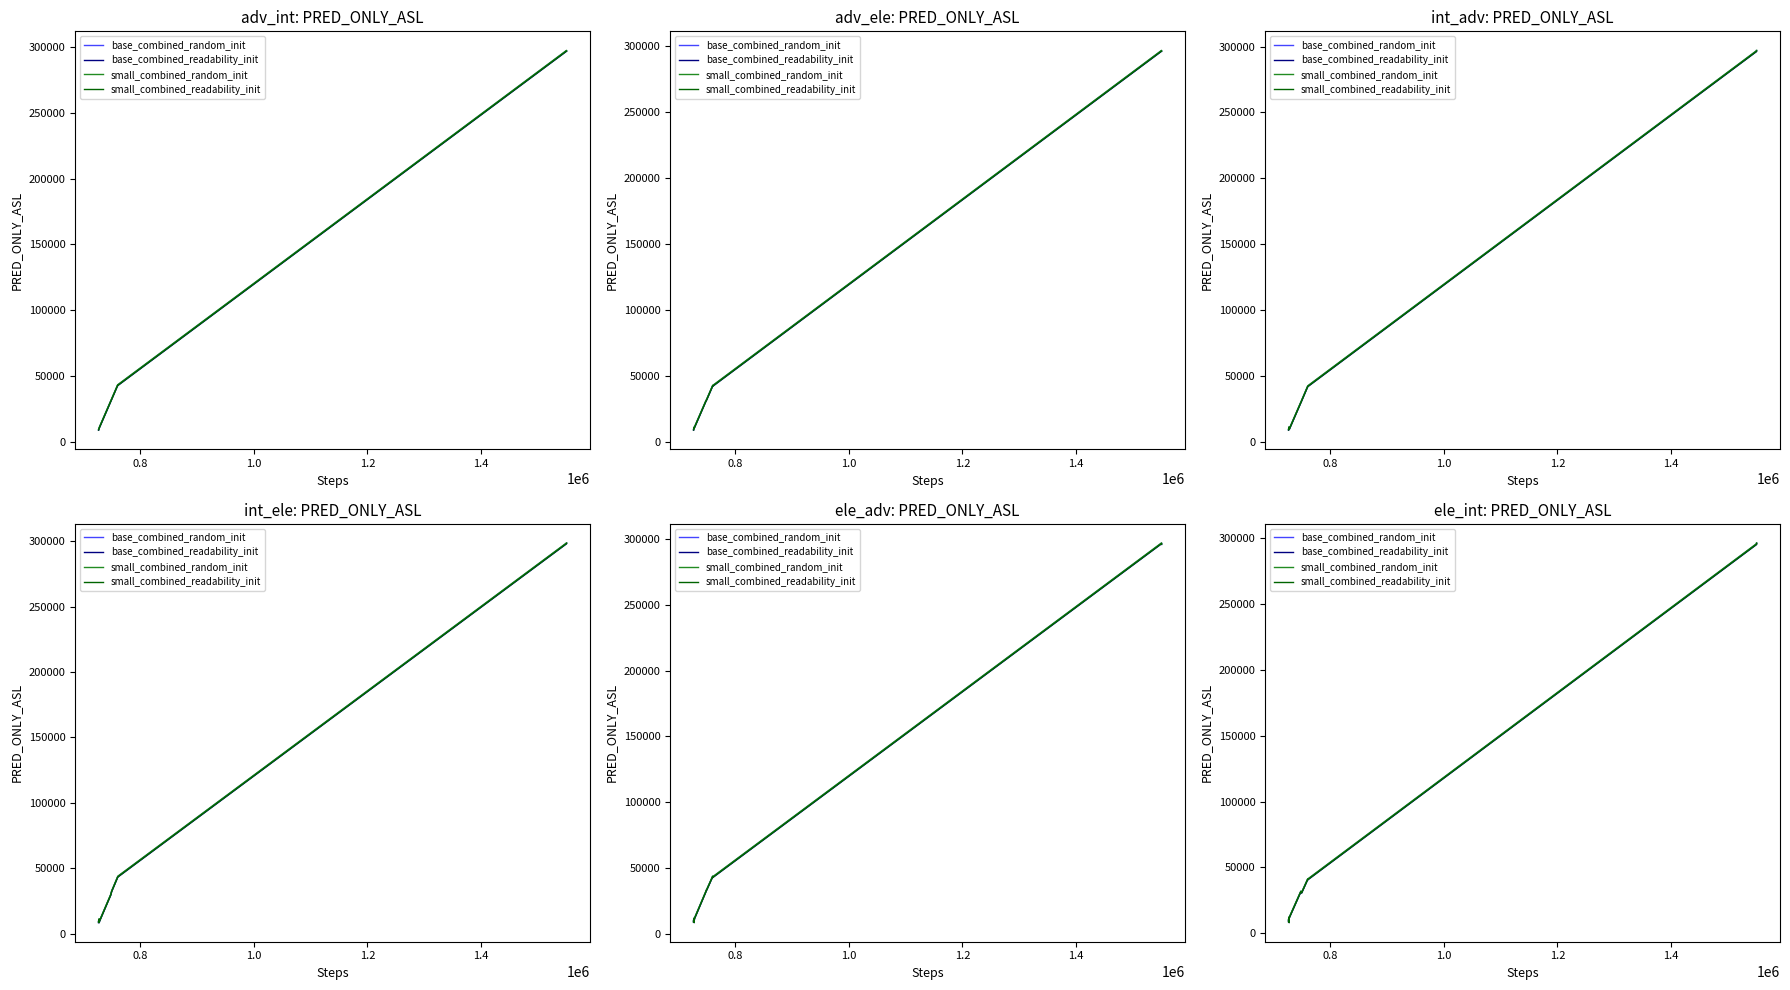

Which series has the largest range (max minus min)?

base_combined_random_init